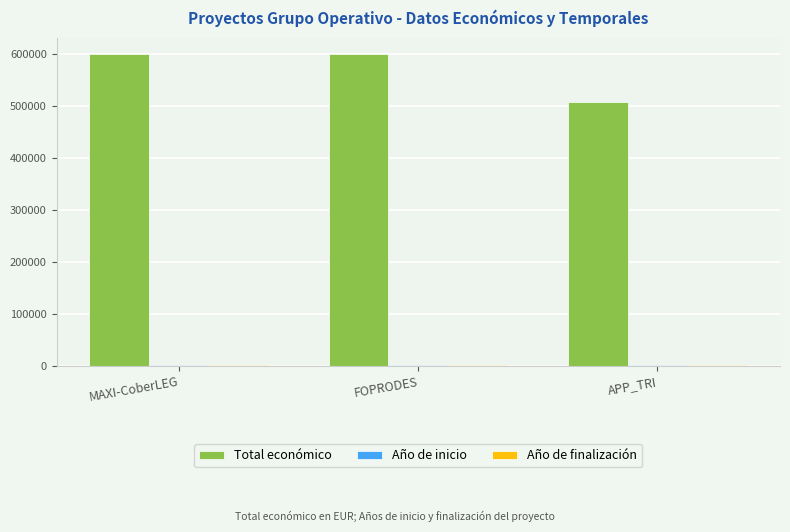

Is it true that Total económico equals 599211 at FOPRODES?

True